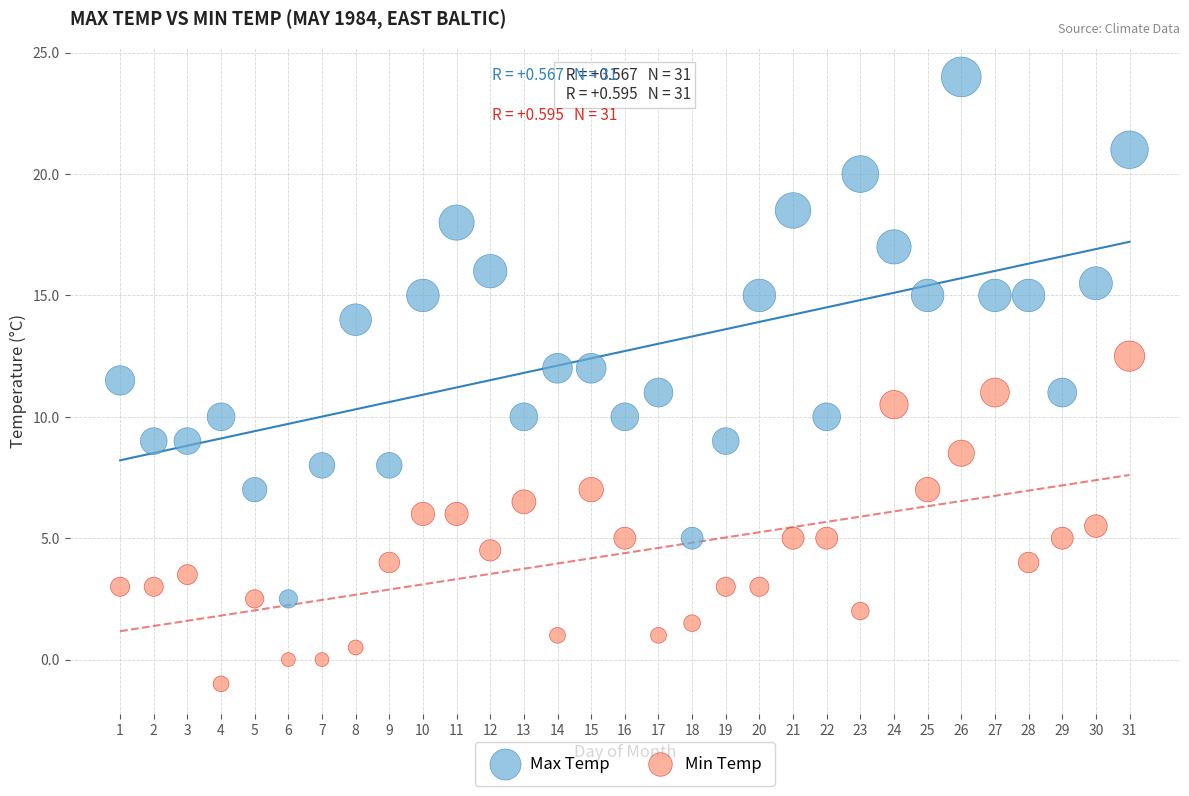

What are all the series names shown in the legend?

Max Temp, Min Temp